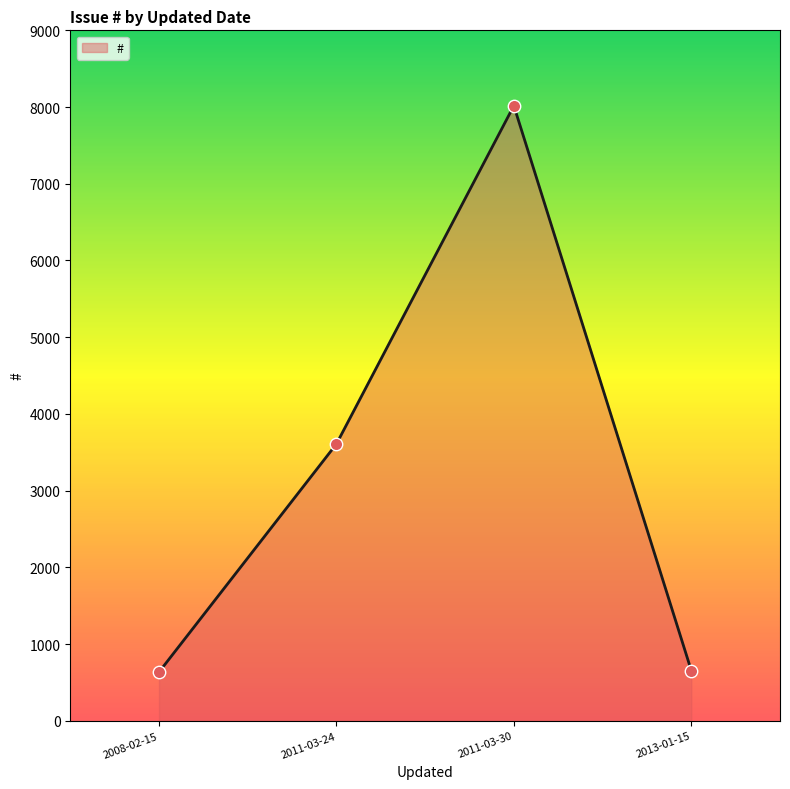

What is the change in value from 2008-02-15 to 2013-01-15?

+20